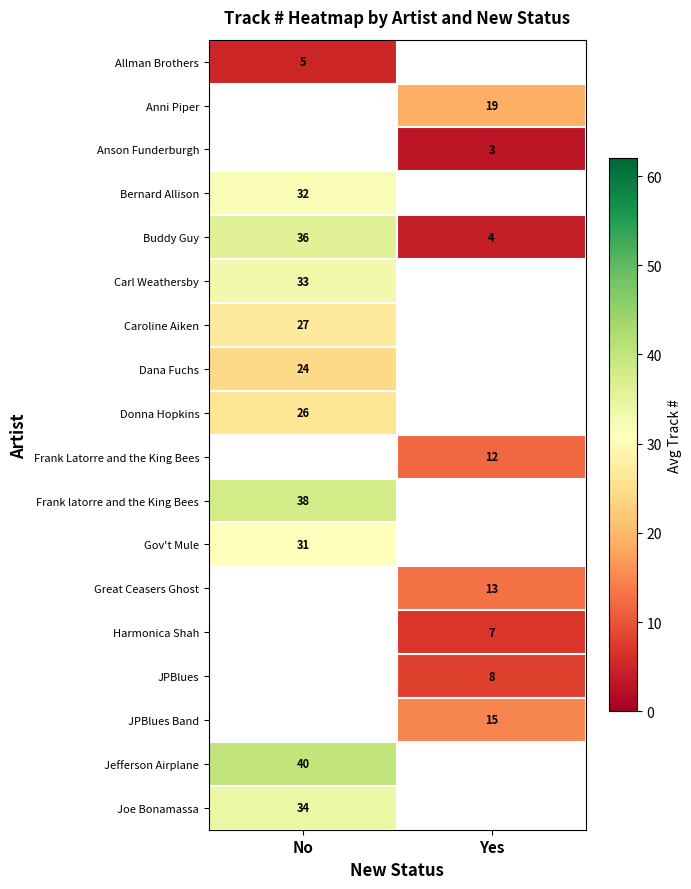

The Anni Piper series shows 19 at Yes. True or false?

True